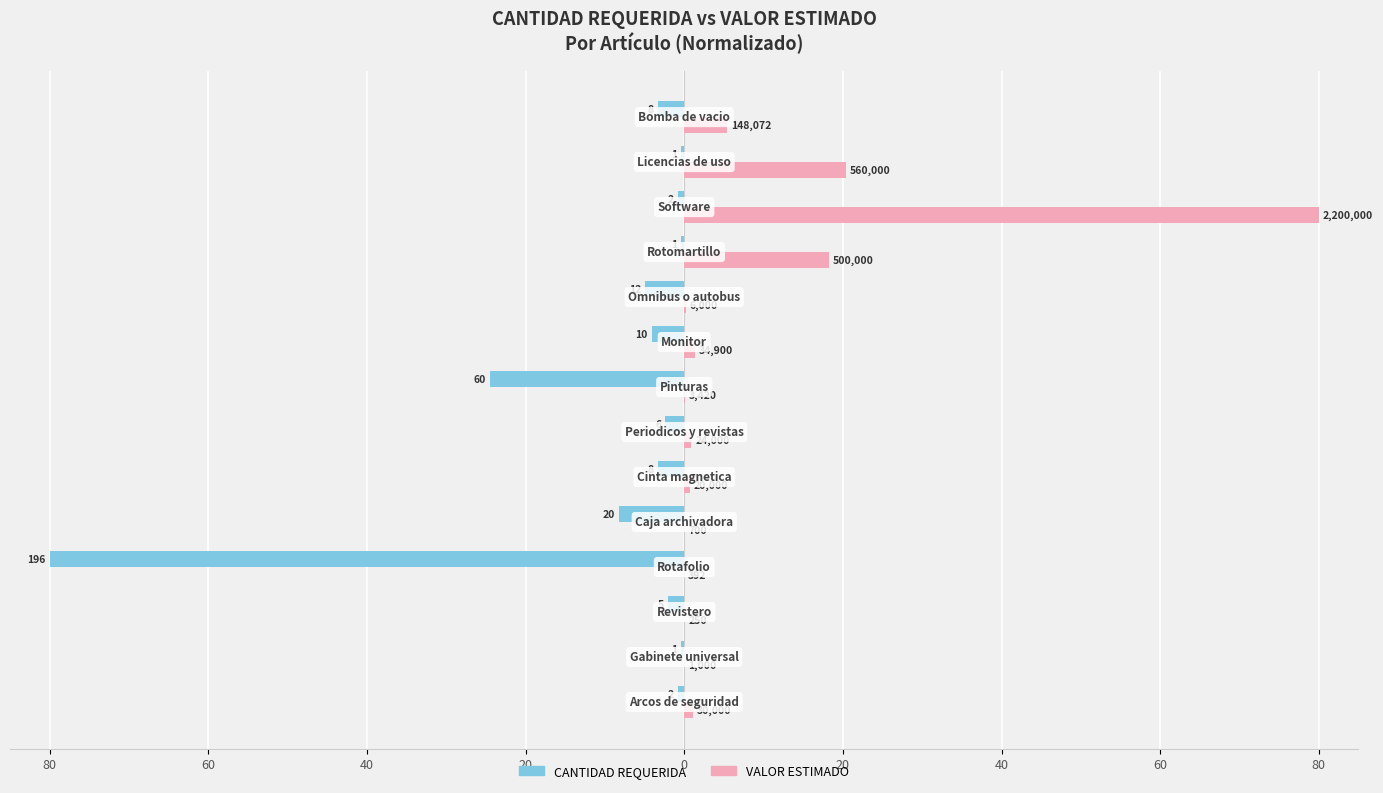

What are all the series names shown in the legend?

CANTIDAD REQUERIDA, VALOR ESTIMADO